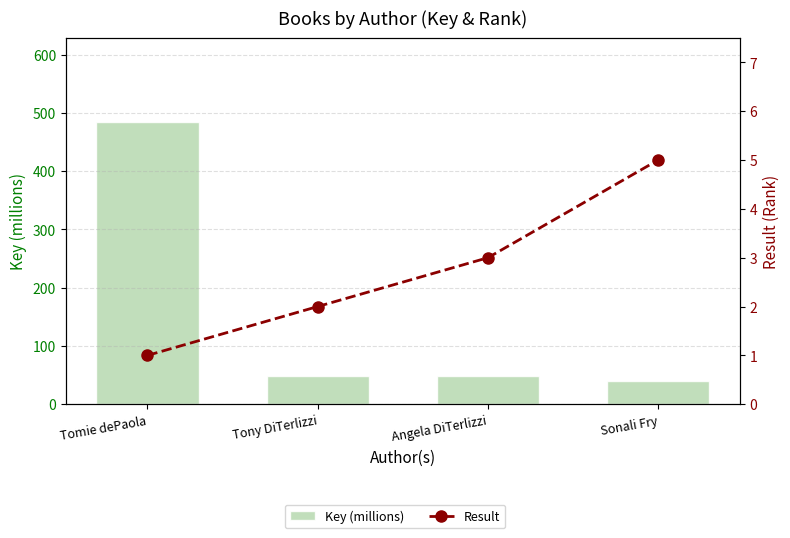

Is it true that Key (millions) equals 16.0 at Angela DiTerlizzi?

False